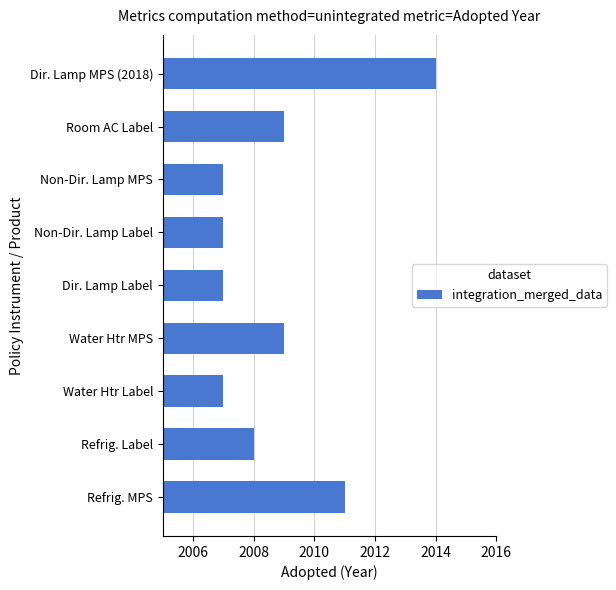

What is the smallest value displayed?

2007